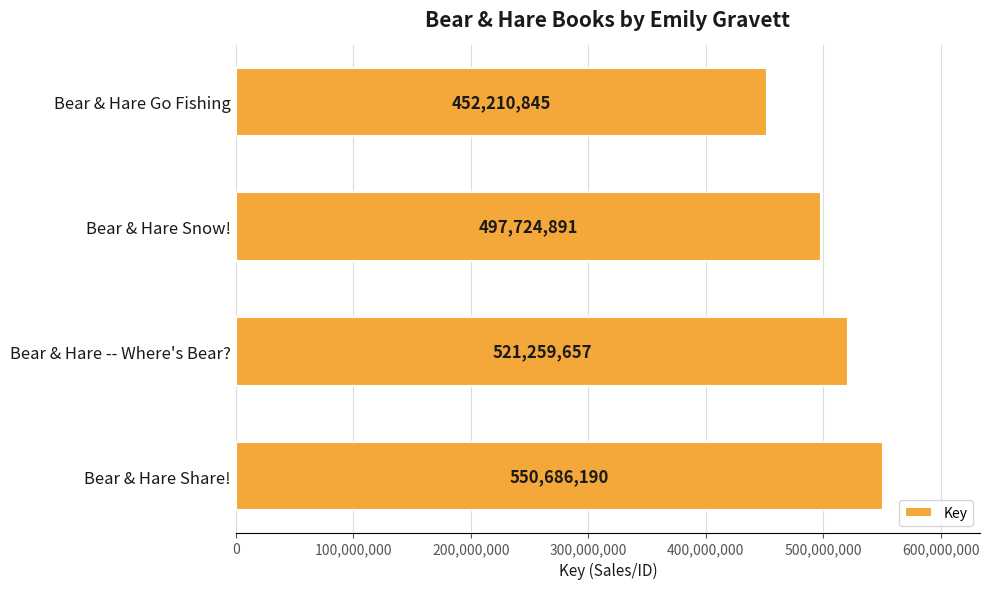

Rank the categories by value from highest to lowest.

Bear & Hare Share!, Bear & Hare -- Where's Bear?, Bear & Hare Snow!, Bear & Hare Go Fishing